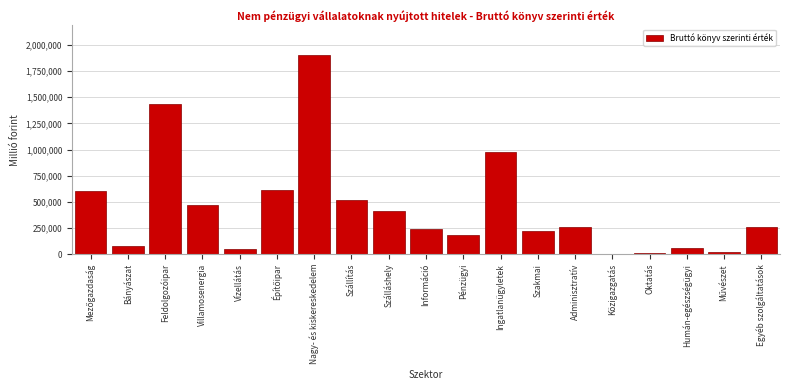

What is the sum of the values at Adminisztratív and Pénzügyi?

438855.5